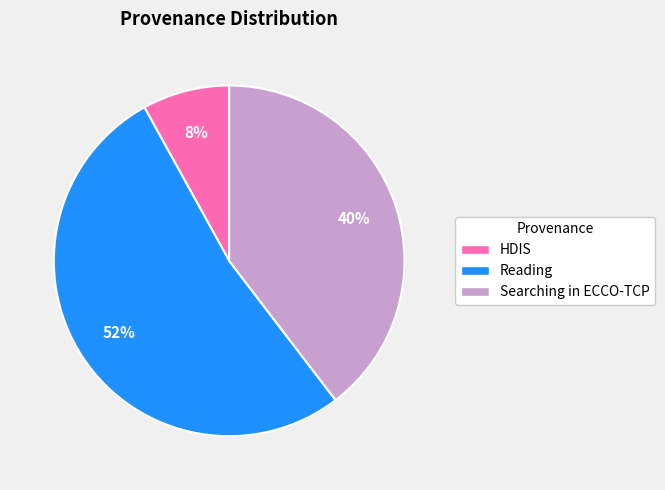

To the nearest percent, what is the difference between the largest and smallest slice percentages?

44%